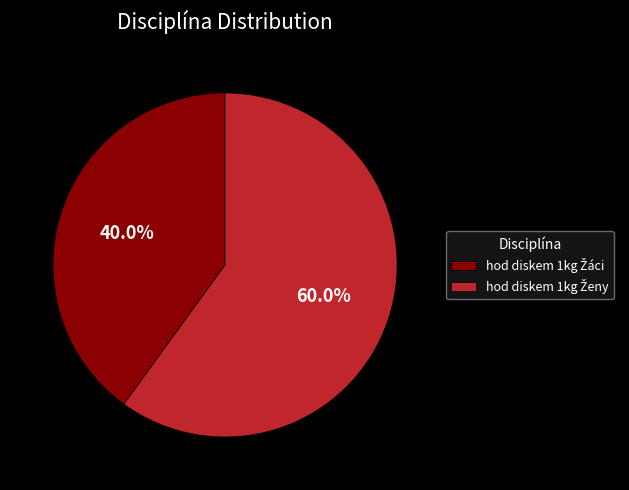

Is there any slice that represents more than half of the pie?

Yes